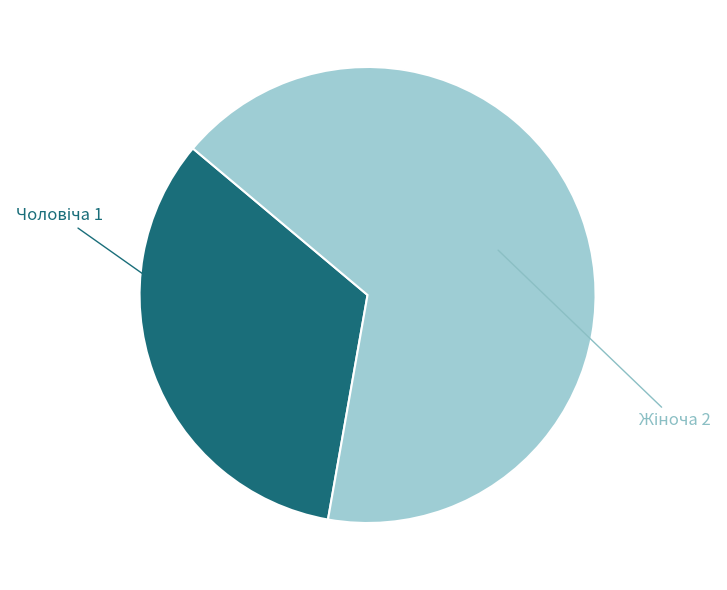

Is there a majority slice in this chart?

Yes